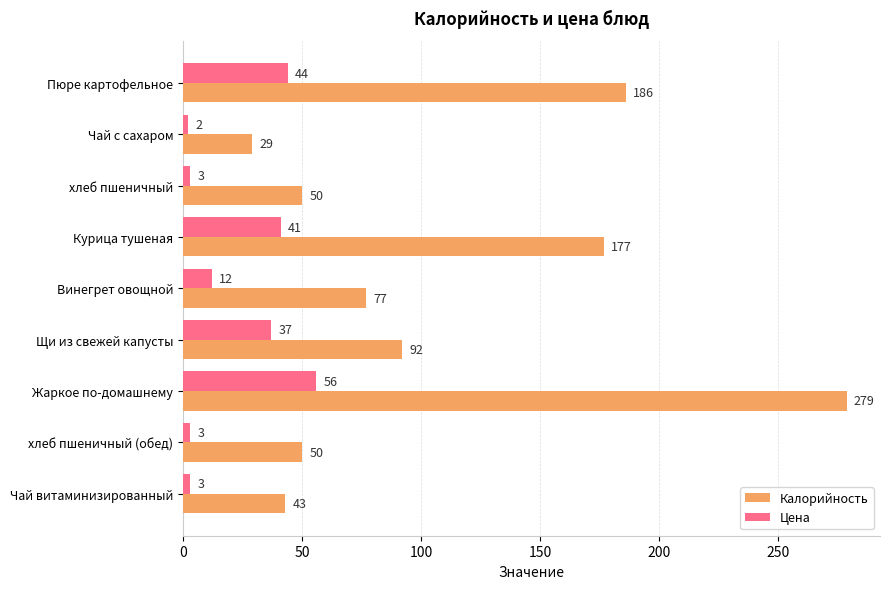

What are all the series names shown in the legend?

Калорийность, Цена